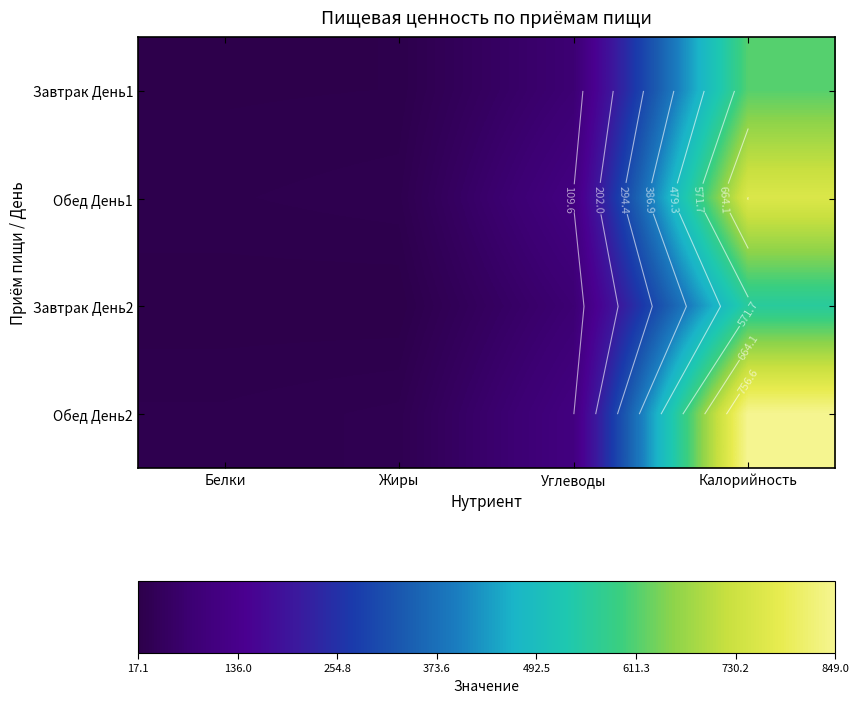

What is the difference between the highest and lowest values at Жиры?

10.9